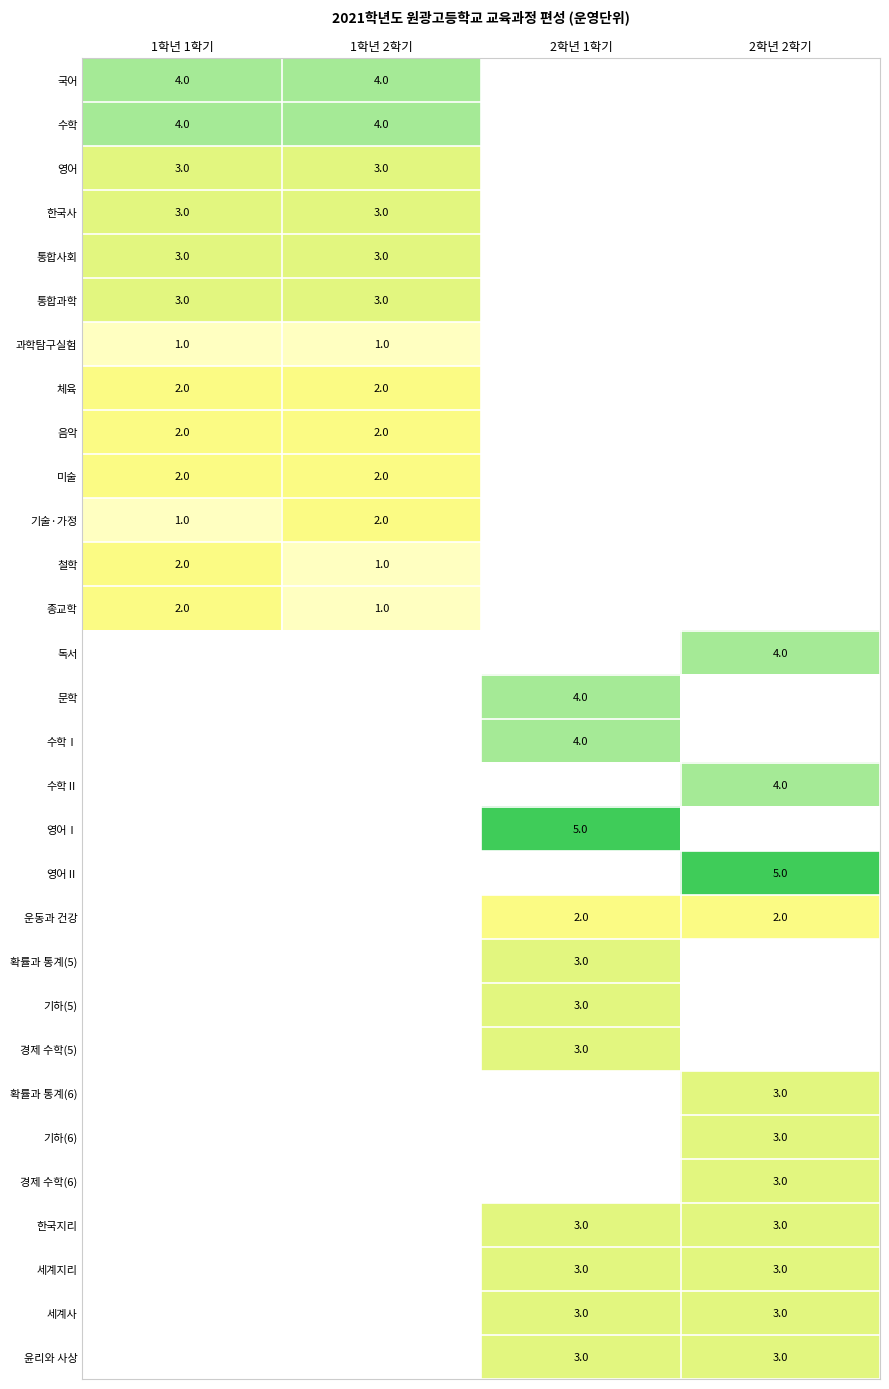

At which category does the chart reach its peak across all series?

2학년 1학기